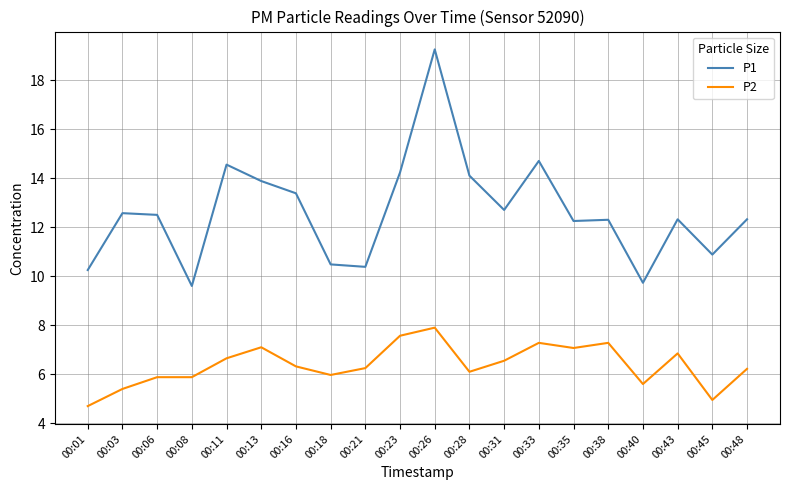

At which category is the sum across all series the highest?

00:26